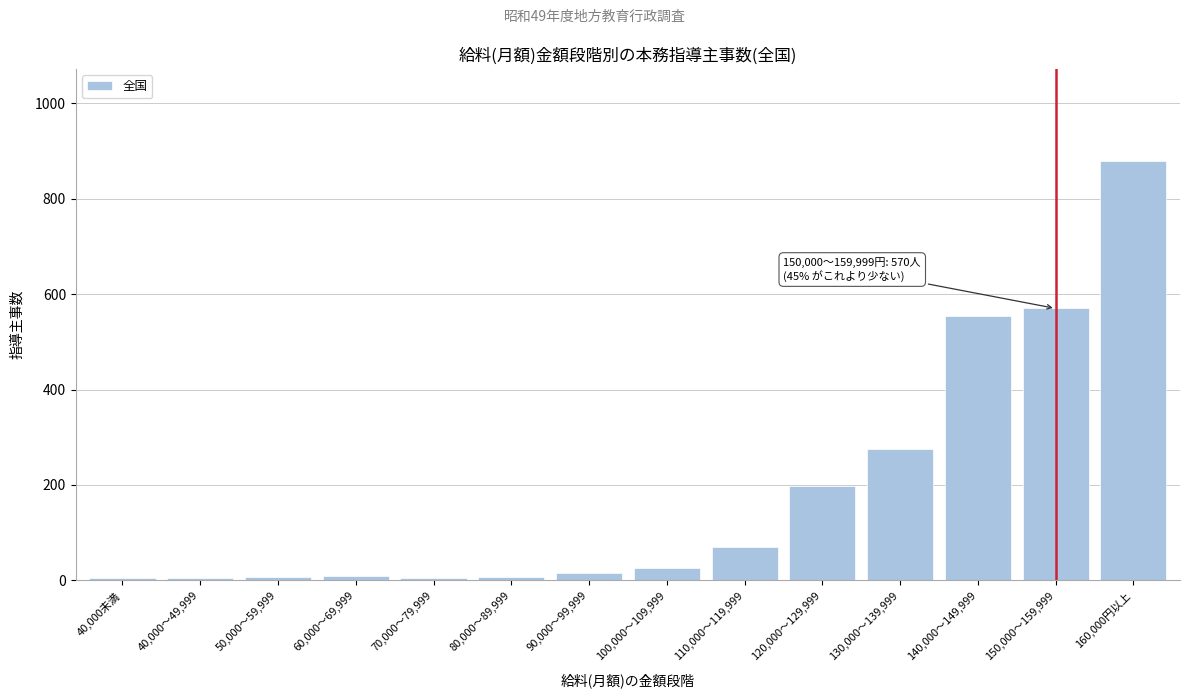

What is the label of the 2nd bar from the left?

40,000～49,999